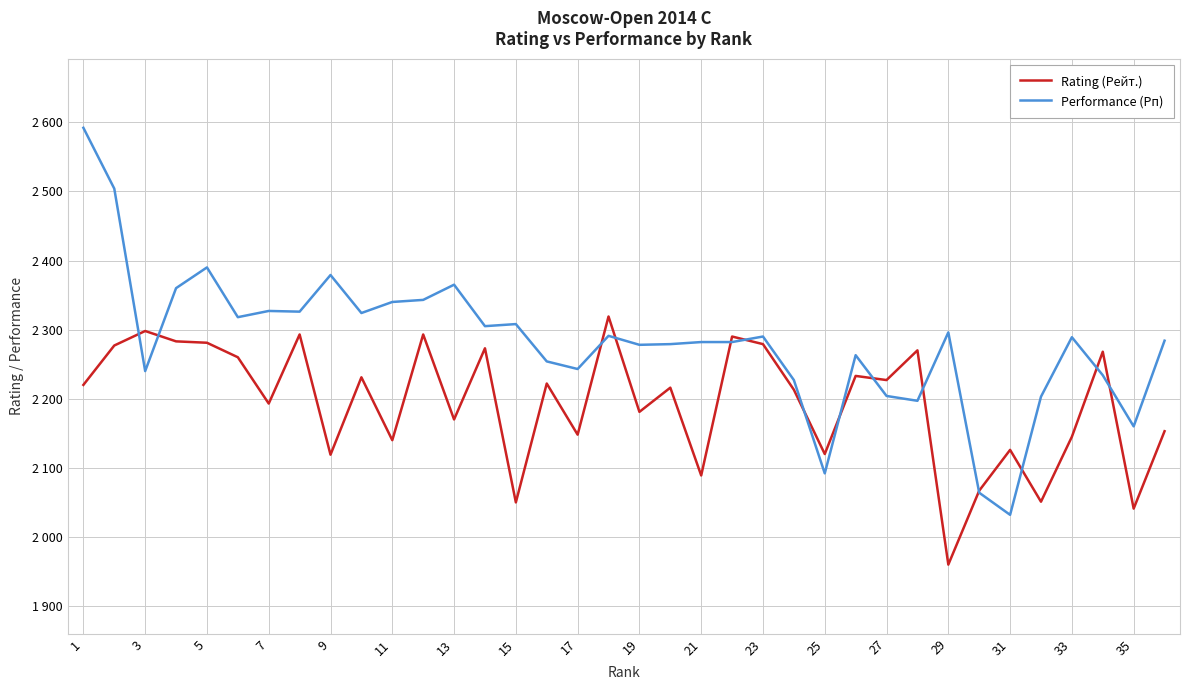

What are all the series names shown in the legend?

Rating (Рейт.), Performance (Рп)